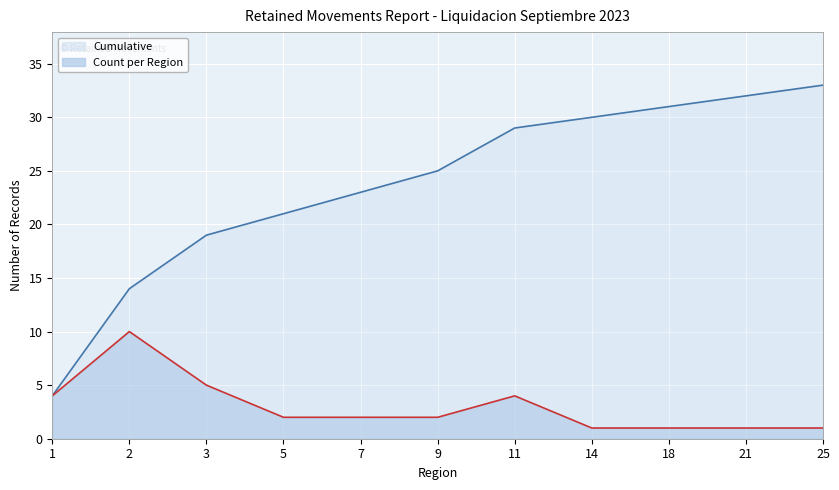

At how many categories does at least one series exceed 17?

9